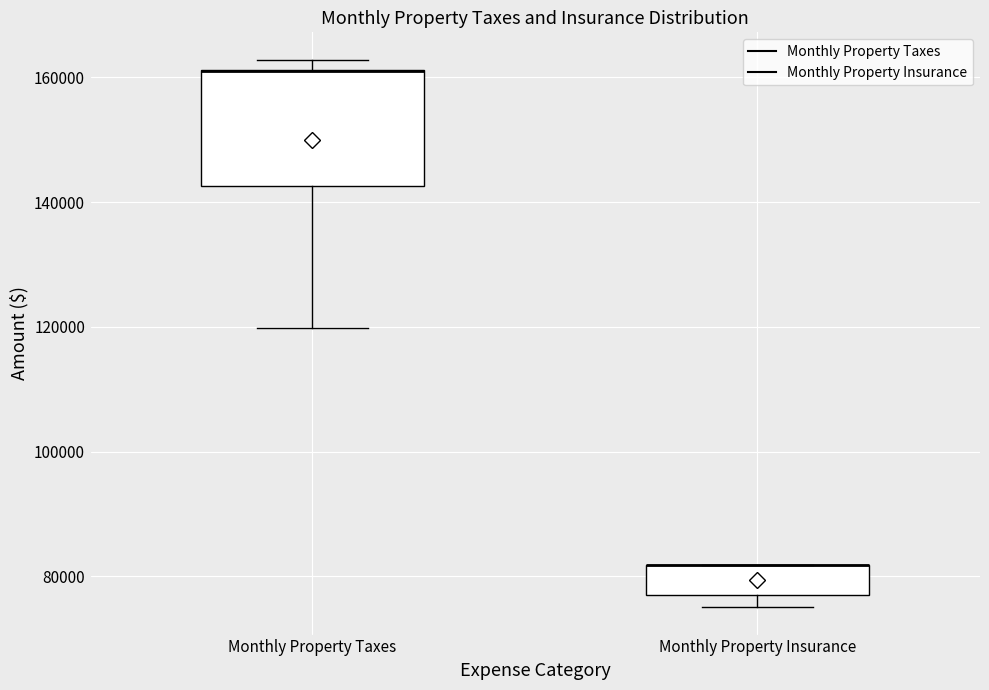

Where is the upper edge of the box for Monthly Property Taxes on the y-axis? The values are not printed on the chart, so give them approximately, as read against the axis.

162000